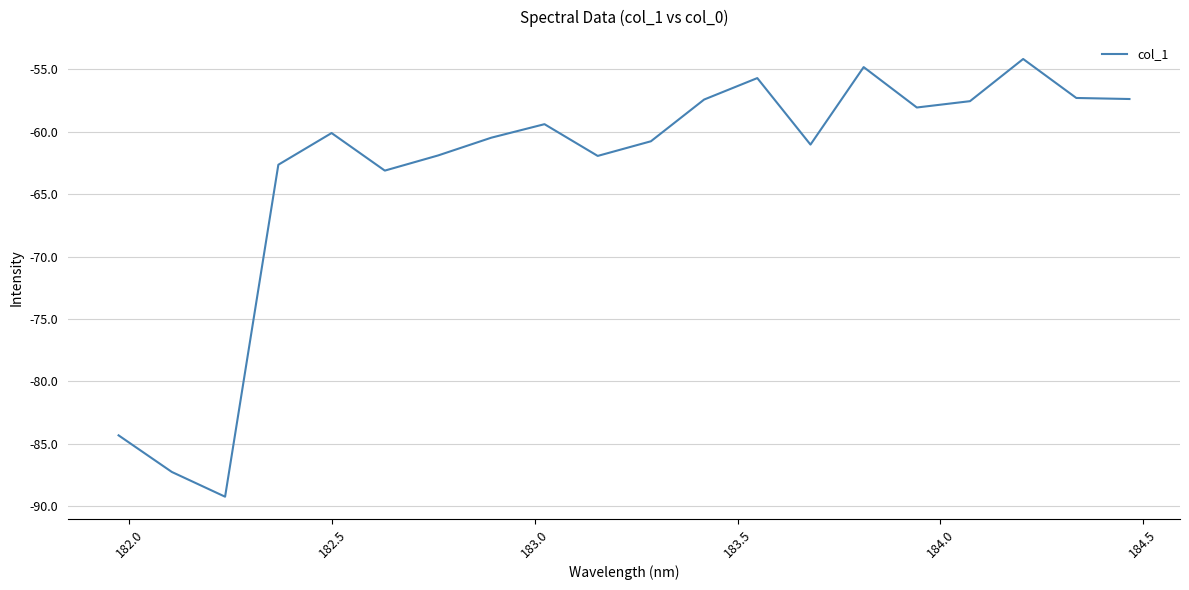

What is the smallest value displayed?

-89.2